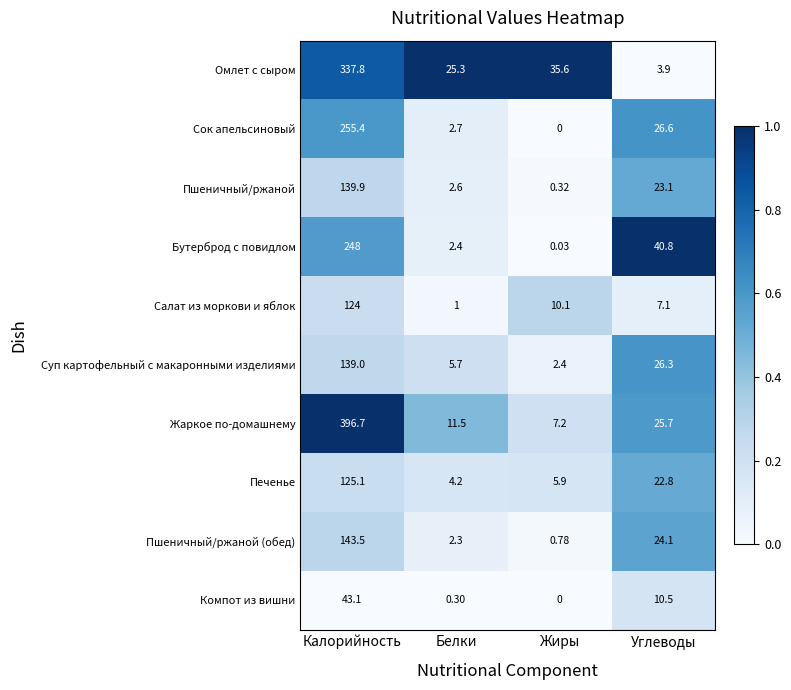

What is the total value across all series at Жиры?

62.3